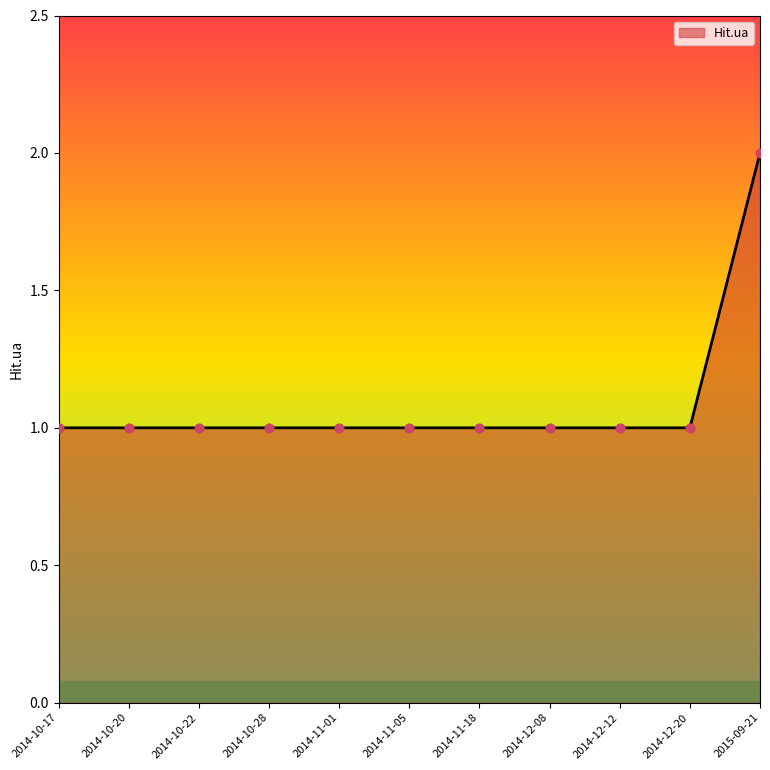

What is the ratio of the value at 2014-10-17 to the value at 2014-10-22?

1.0